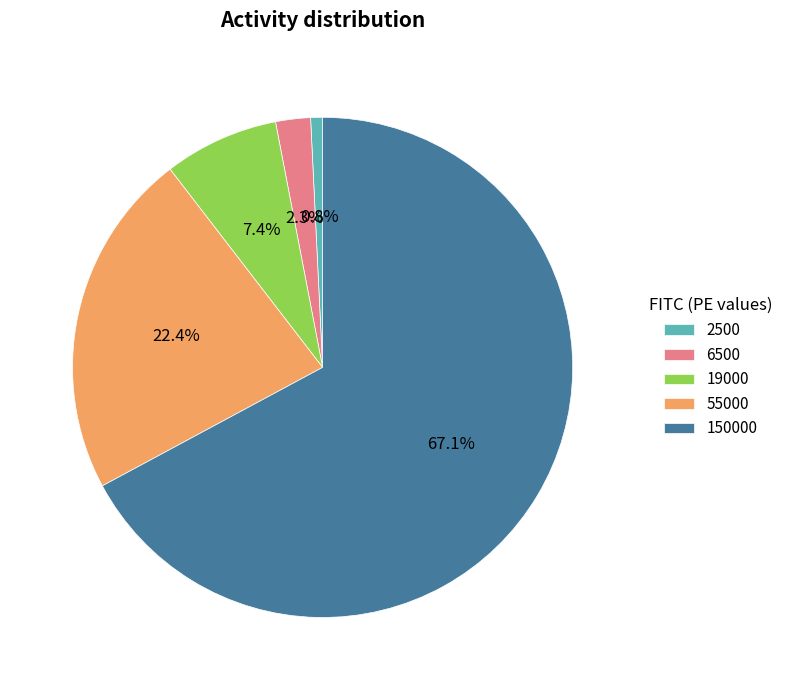

To the nearest percent, what percentage of the pie is 150000?

67%